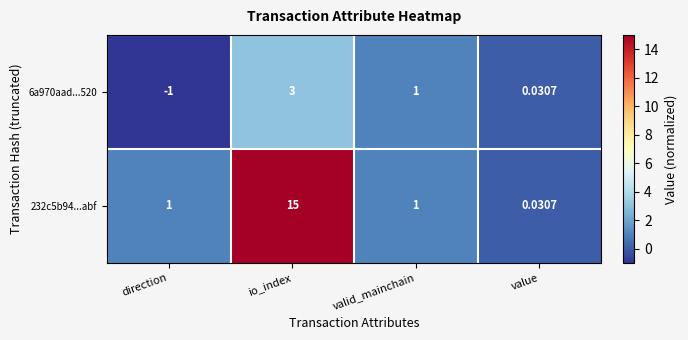

At which label is 6a970aad...520 closest to 1?

valid_mainchain